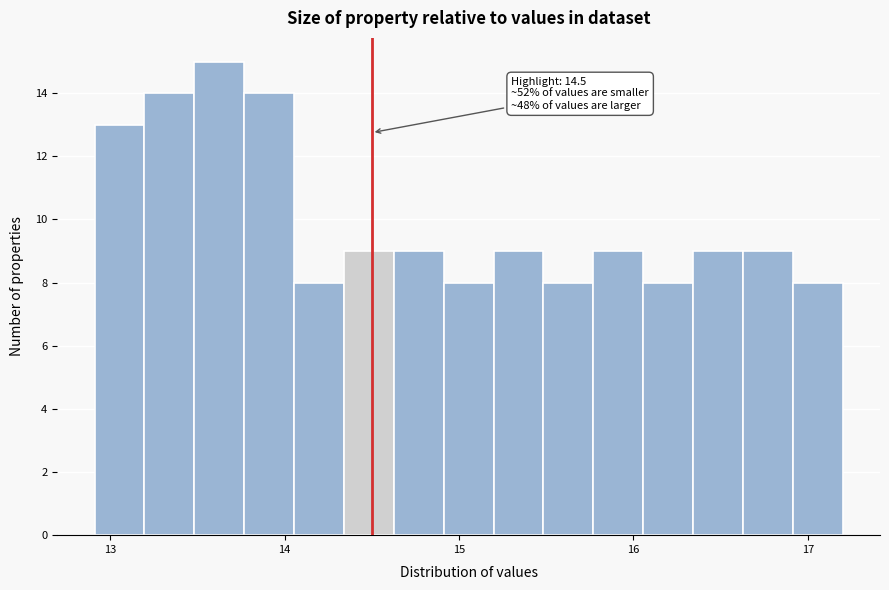

Around what value on the x-axis is the tallest bar? Give the approximate position of its centre, as read against the axis.

13.6